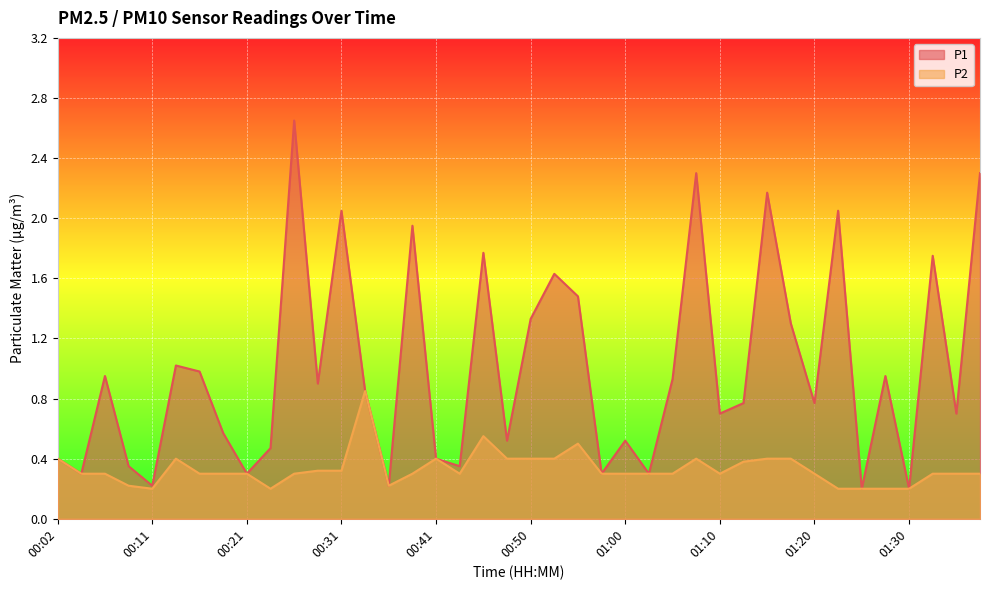

True or false: P1 and P2 cross at least once.

False